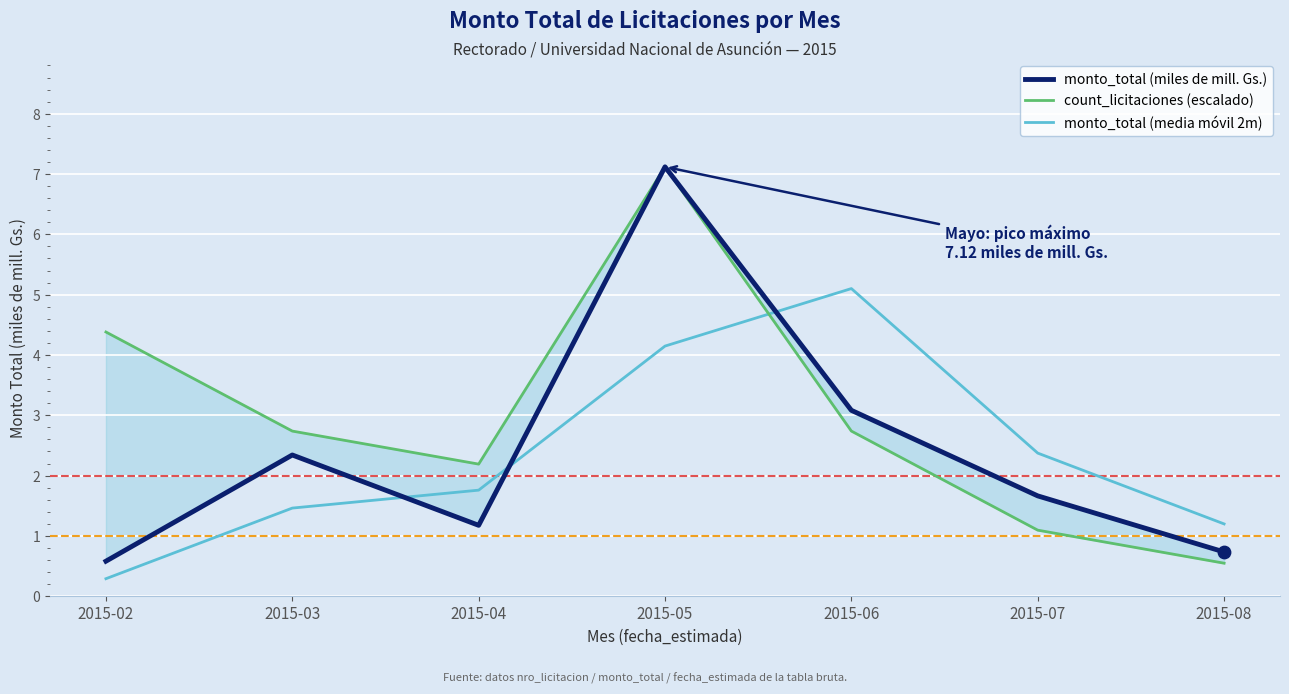

Is the value of monto_total (miles de mill. Gs.) at 2015-08 greater than the value of monto_total (media móvil 2m) at 2015-04?

No